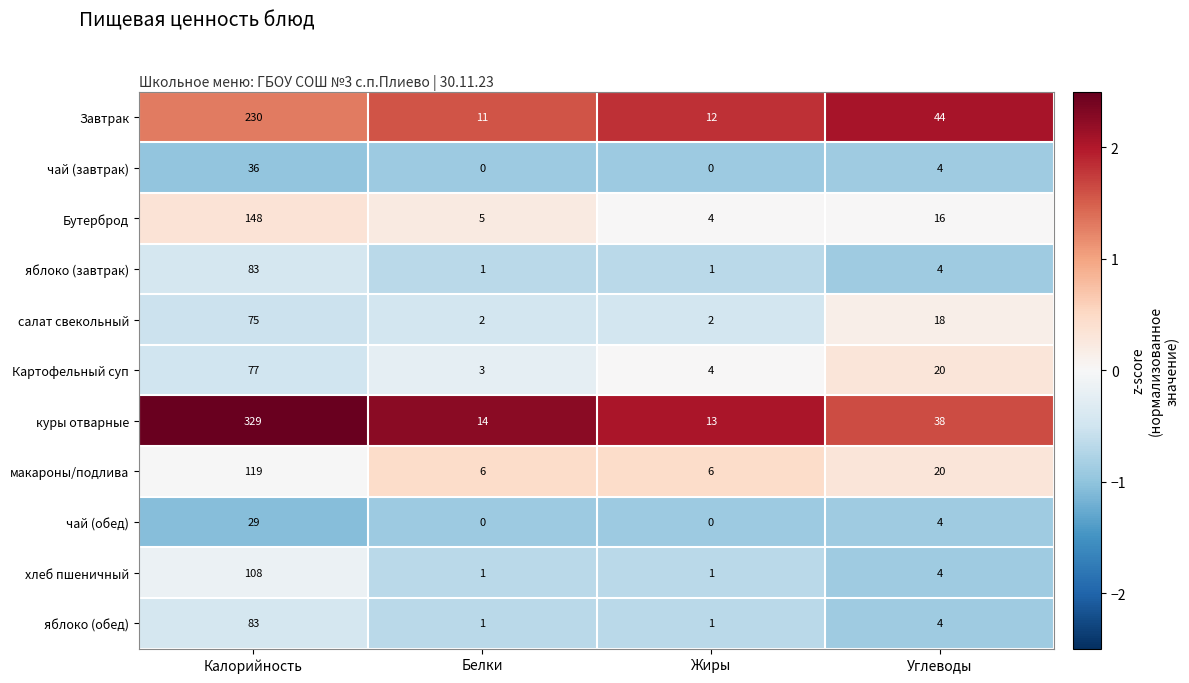

The макароны/подлива series shows 119 at Калорийность. True or false?

True